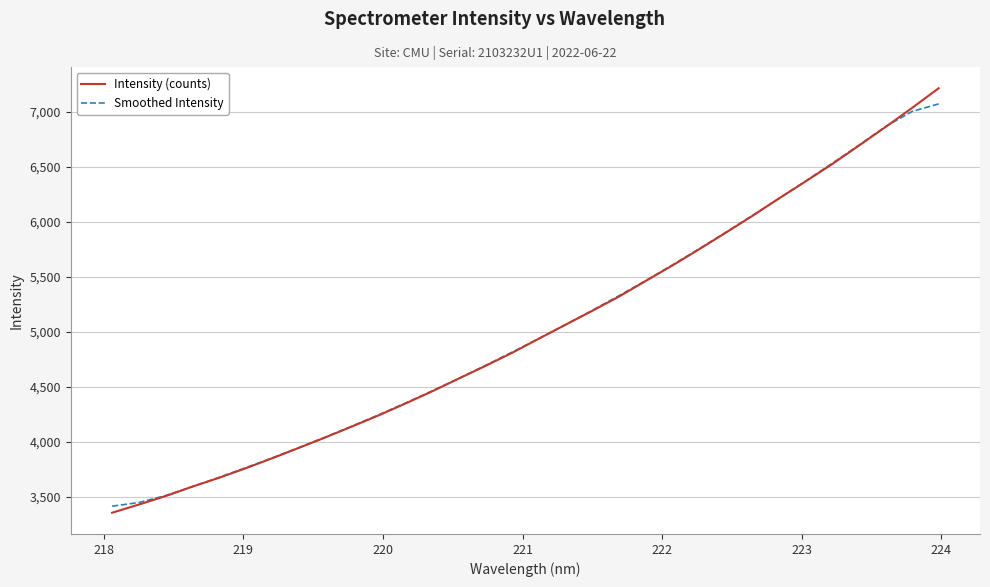

What is the maximum value shown in the chart?

7212.3